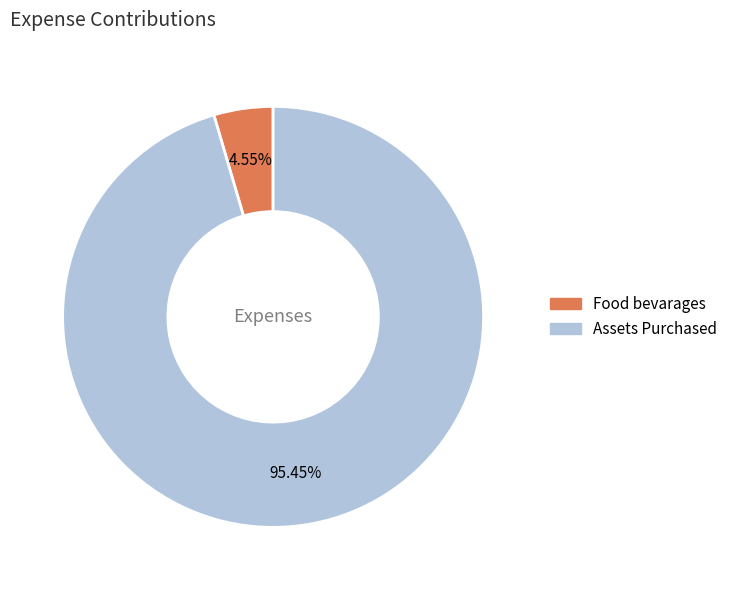

What percentage is NOT represented by Assets Purchased?

4.5%